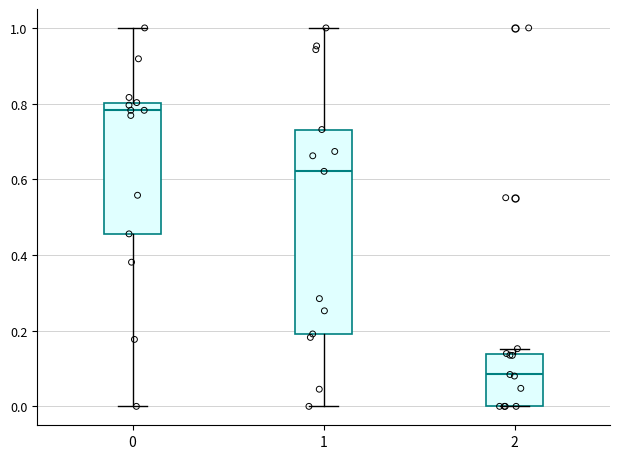

Reading left to right, transcribe this box plot: for each box, give where its median line is, the range the box spans, and where its two whiskers end, as read against the y-axis. The values are not printed on the chart, so give them approximately, as read against the axis.

0: median 0.78, box 0.46 to 0.80, whiskers 0.00 to 1.00
1: median 0.62, box 0.20 to 0.74, whiskers 0.00 to 1.00
2: median 0.08, box 0.00 to 0.14, whiskers 0.00 to 0.16